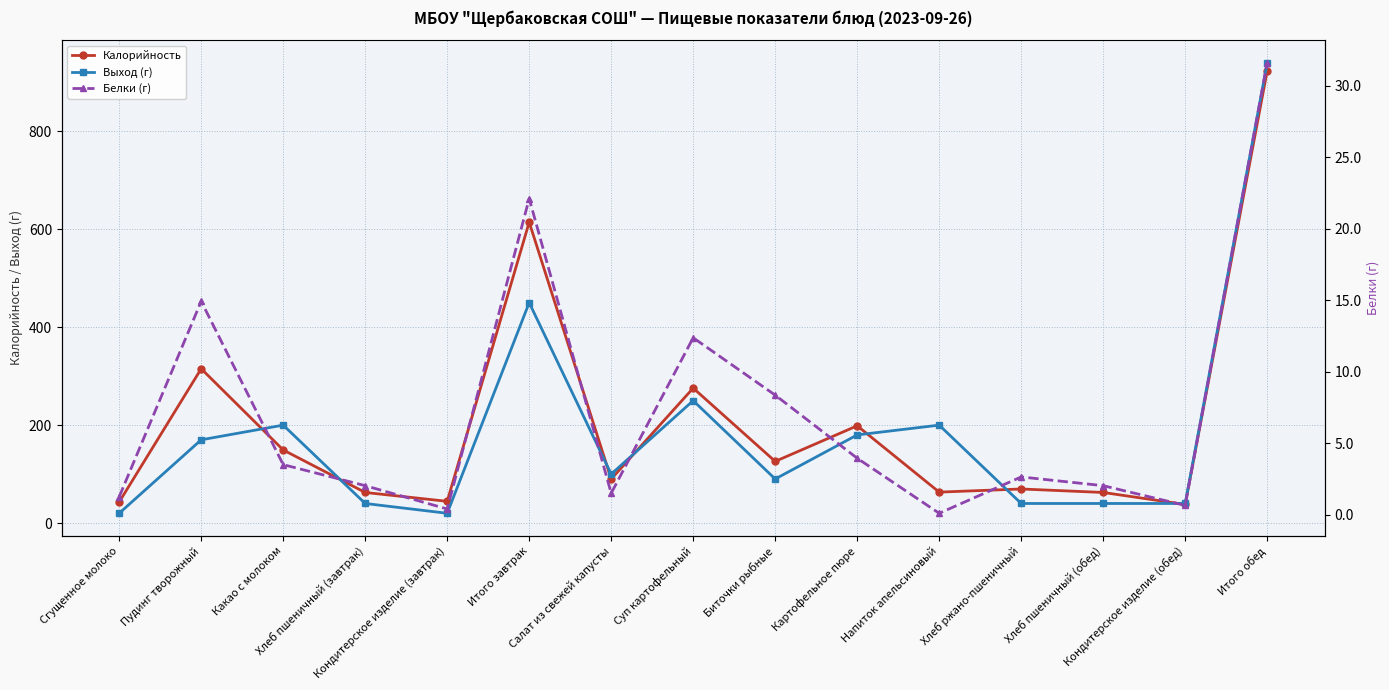

What is the approximate value of Калорийность at Салат из свежей капусты?

89.9